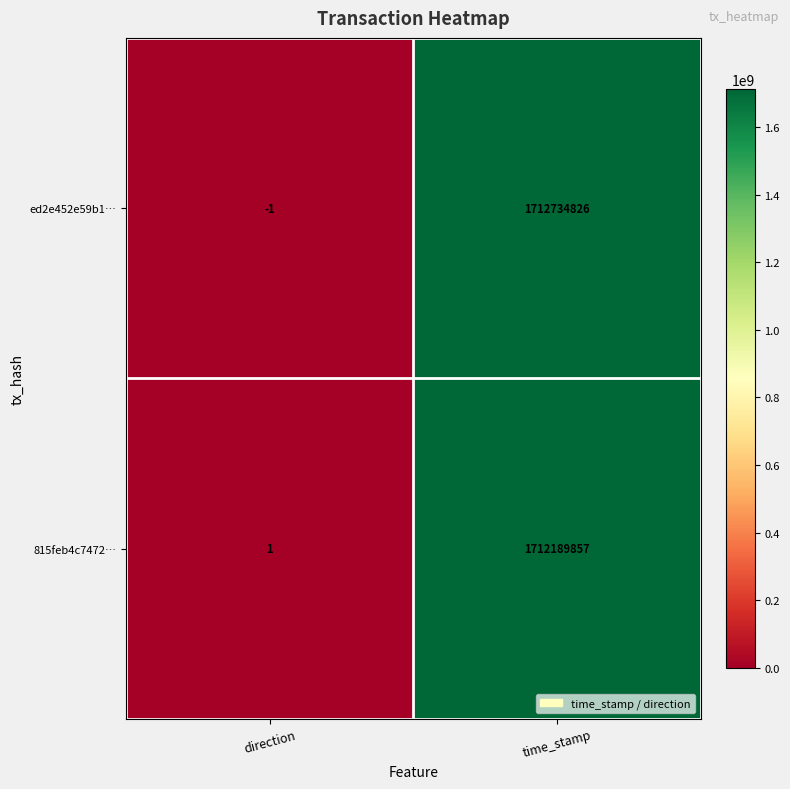

Which series changed the most between direction and time_stamp?

ed2e452e59b1…